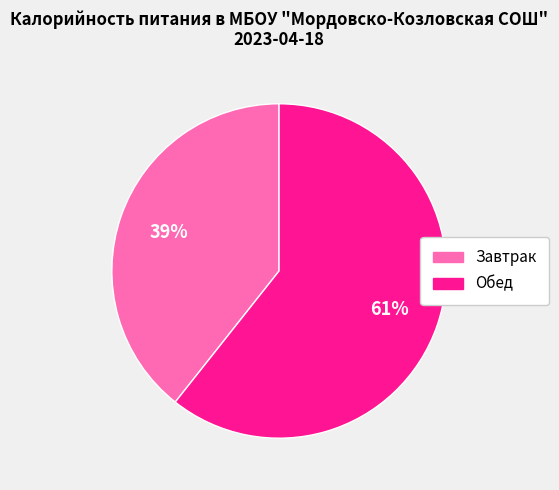

The Завтрак slice represents 39% of the pie. True or false?

True